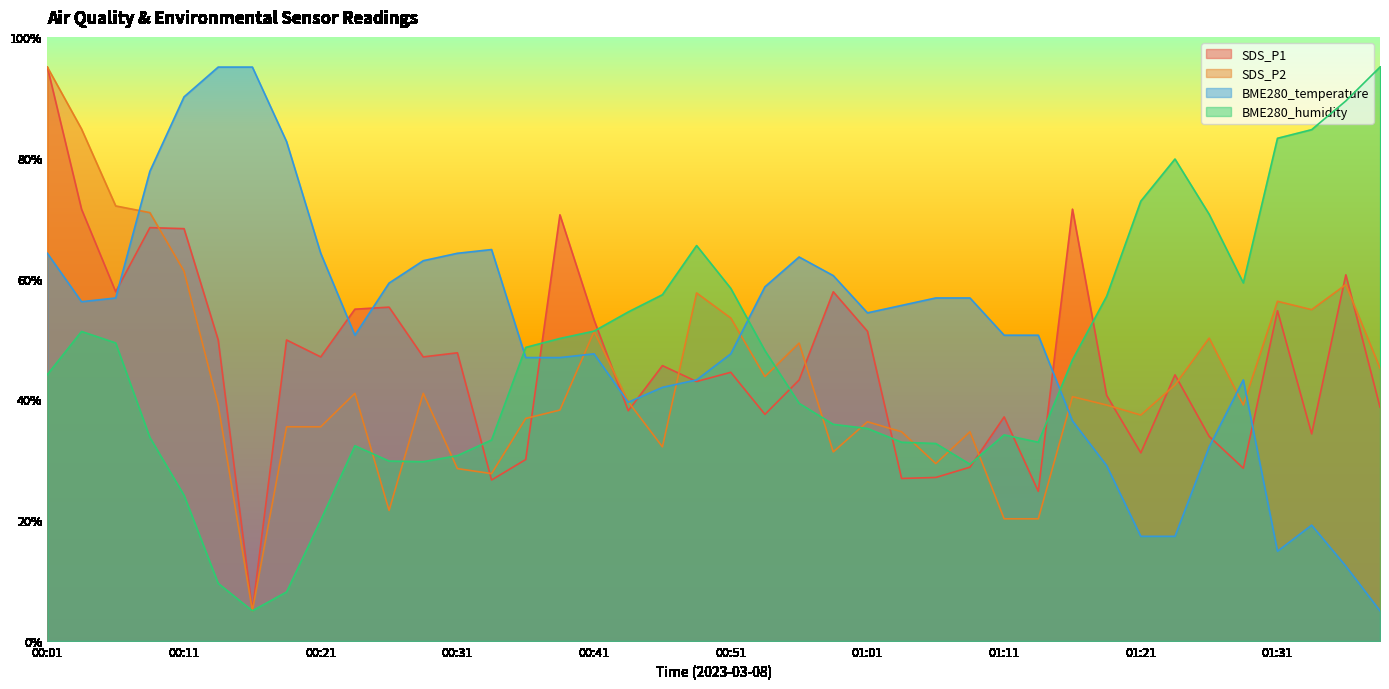

What is the minimum value for BME280_temperature?

5.0